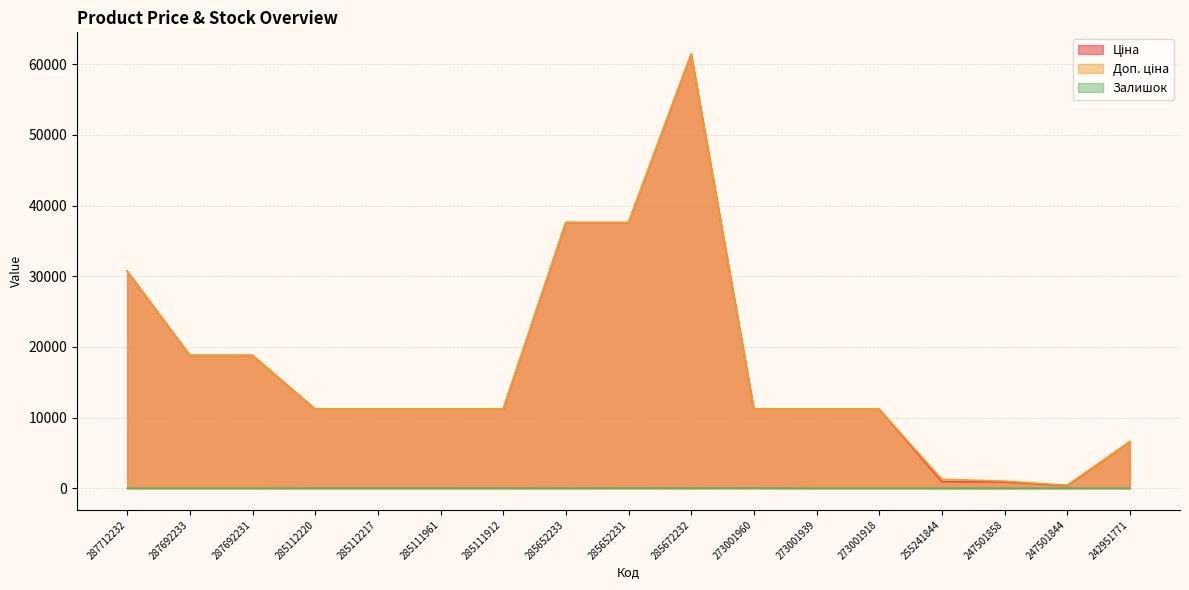

Reading left to right, list all the values displayed in this chart.

Ціна: 30717.1	18796.8	18796.8	11188.2	11188.2	11188.2	11188.2	37593.6	37593.6	61434.3	11188.2	11188.2	11188.2	923.4	878.4	365.1	6568.8
Доп. ціна: 30717.1	18796.8	18796.8	11188.2	11188.2	11188.2	11188.2	37593.6	37593.6	61434.3	11188.2	11188.2	11188.2	1263.2	1006.6	418.0	6568.8
Залишок: 0.0	0.0	0.0	17.0	17.0	17.0	15.0	13.0	23.0	16.0	38.0	0.0	0.0	0.0	0.0	0.0	0.0